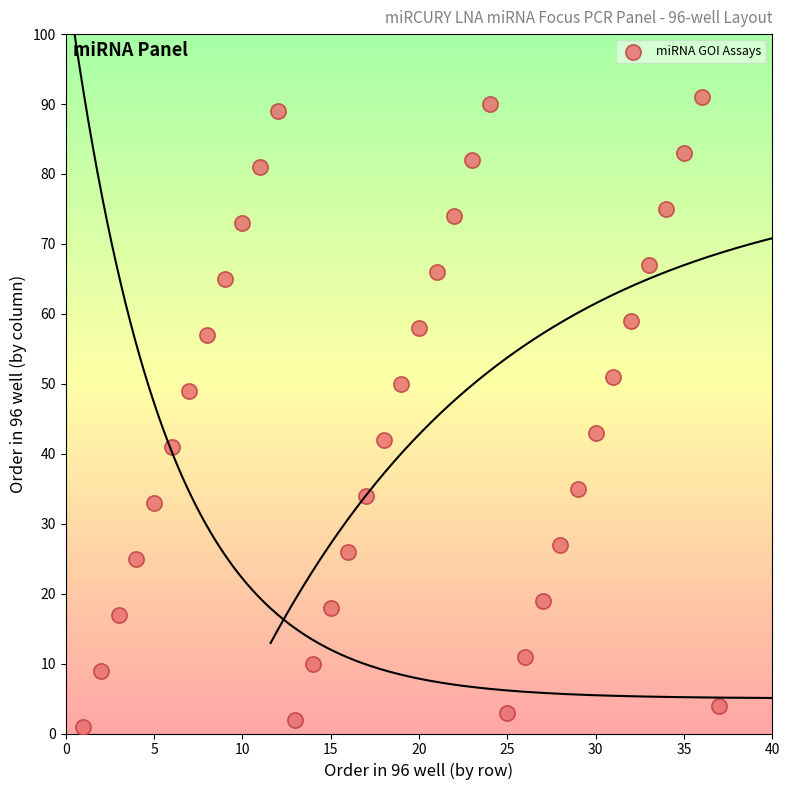

What is the range of X values (max minus min)?

36